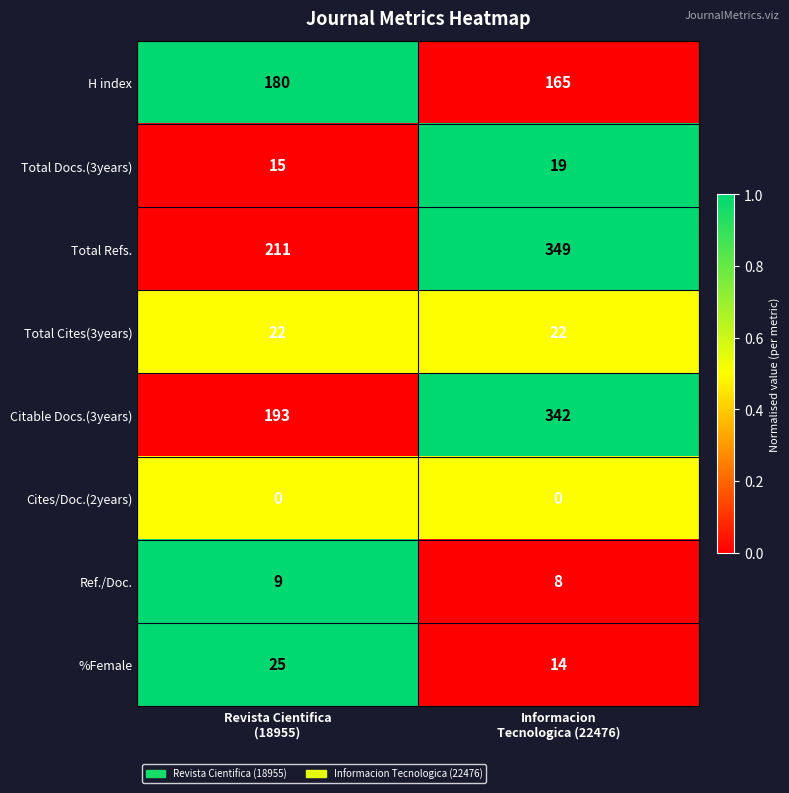

Reading left to right, transcribe all the data shown in this chart.

H index: 180	165
Total Docs.(3years): 15	19
Total Refs.: 211	349
Total Cites(3years): 22	22
Citable Docs.(3years): 193	342
Cites/Doc.(2years): 0	0
Ref./Doc.: 9	8
%Female: 25	14